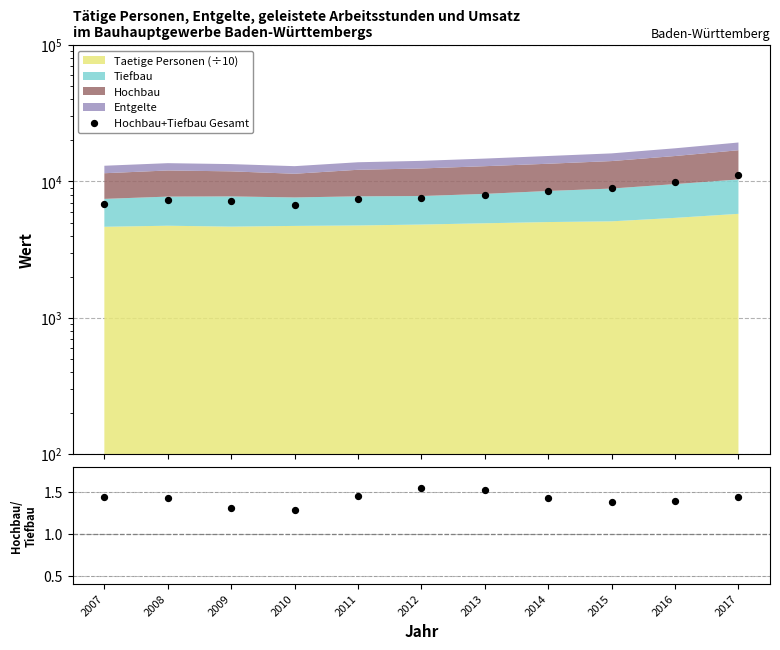

What is the change in value from 2013 to 2017?

+3152